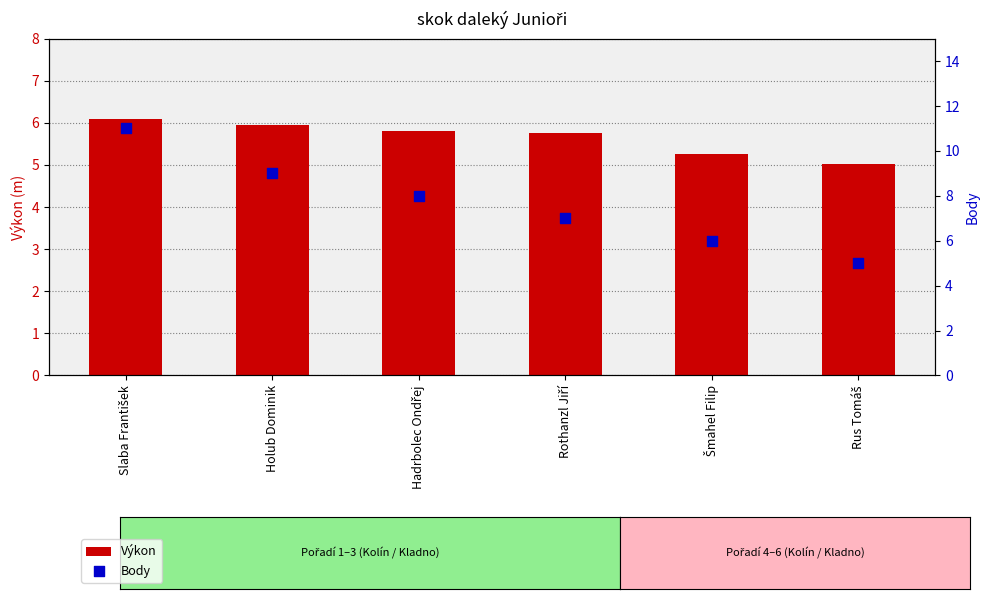

Which series contains the lowest Y value?

Body